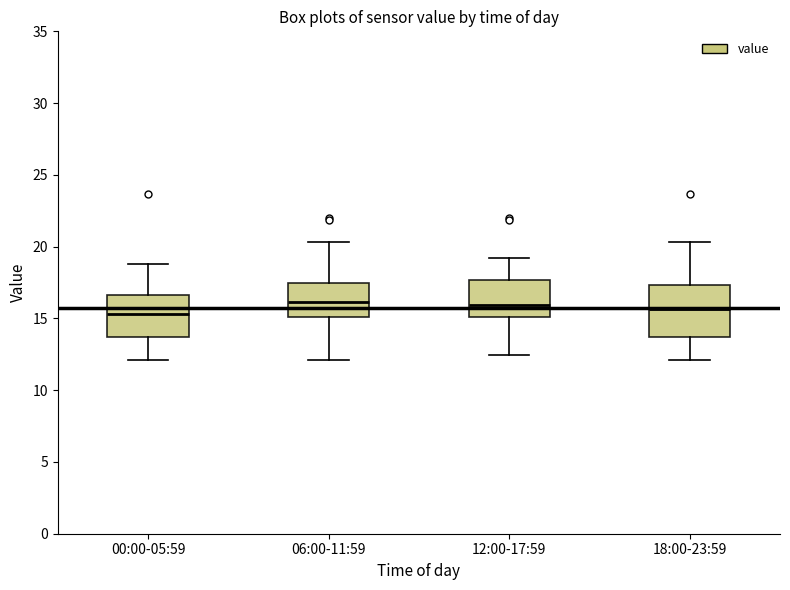

Reading left to right, transcribe this box plot: for each box, give where its median line is, the range the box spans, and where its two whiskers end, as read against the y-axis. The values are not printed on the chart, so give them approximately, as read against the axis.

00:00-05:59: median 15.5, box 13.5 to 16.5, whiskers 12.0 to 19.0
06:00-11:59: median 16.0, box 15.0 to 17.5, whiskers 12.0 to 20.5
12:00-17:59: median 16.0, box 15.0 to 17.5, whiskers 12.5 to 19.0
18:00-23:59: median 15.5, box 13.5 to 17.5, whiskers 12.0 to 20.5